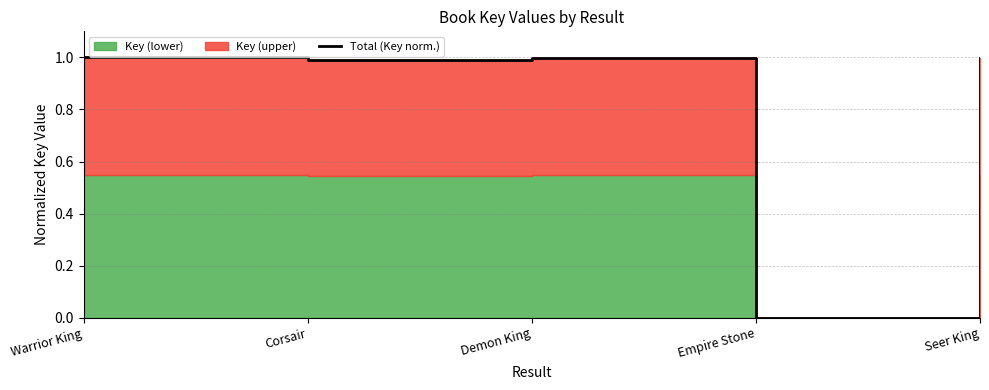

What is the label of the 3rd point from the right?

Demon King